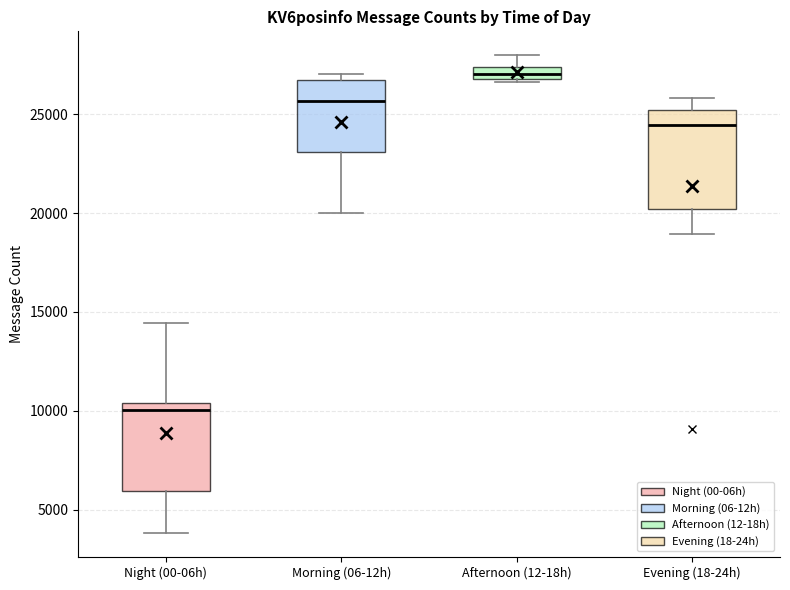

Which box is the tallest, from its lower edge to its upper edge?

Evening (18-24h)